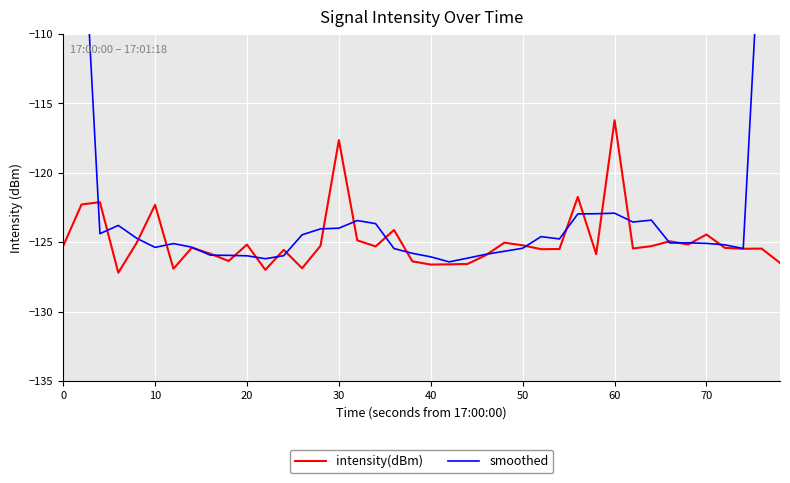

What is the maximum value for intensity(dBm)?

-116.2